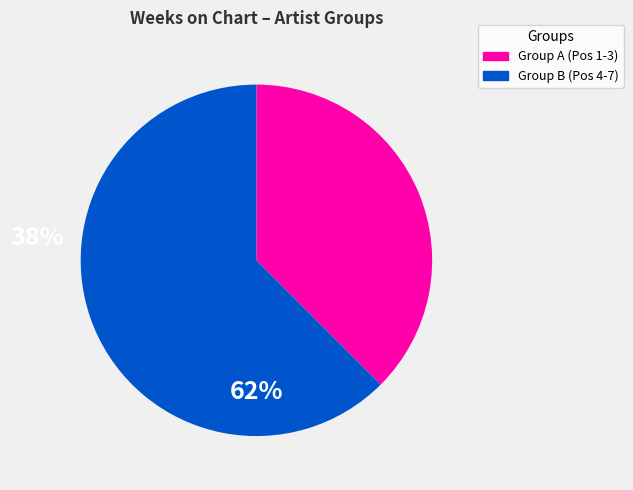

Does any single category account for the majority?

Yes